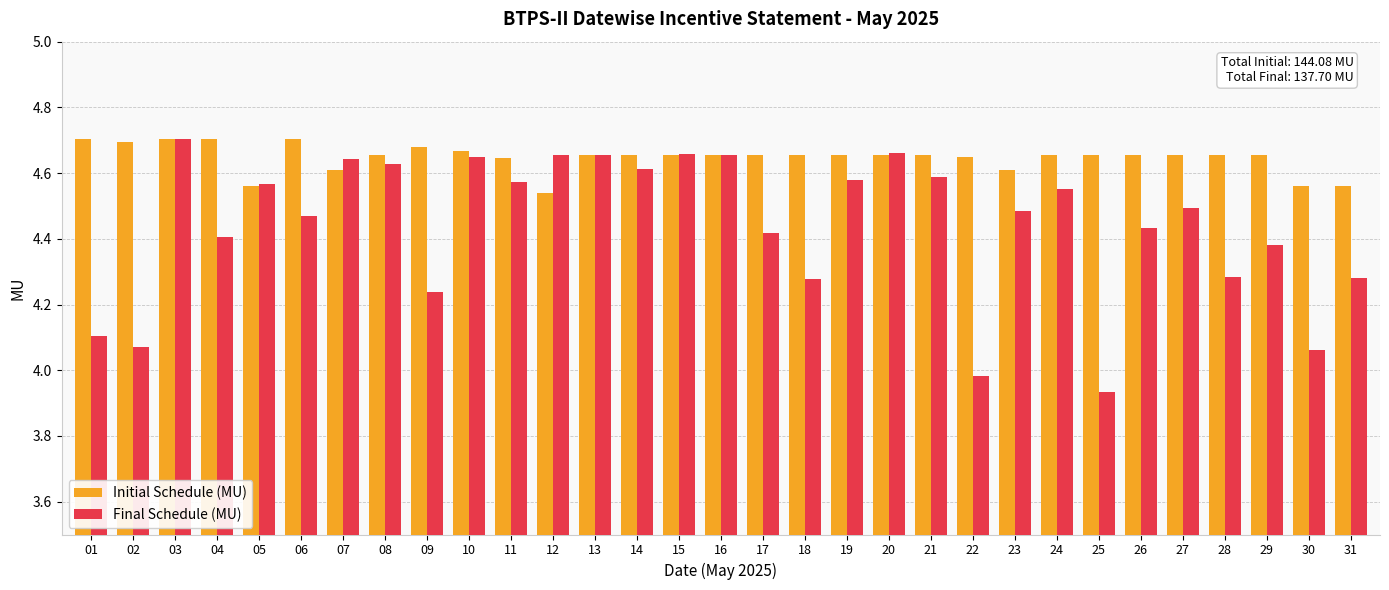

At which category does the chart reach its minimum across all series?

25